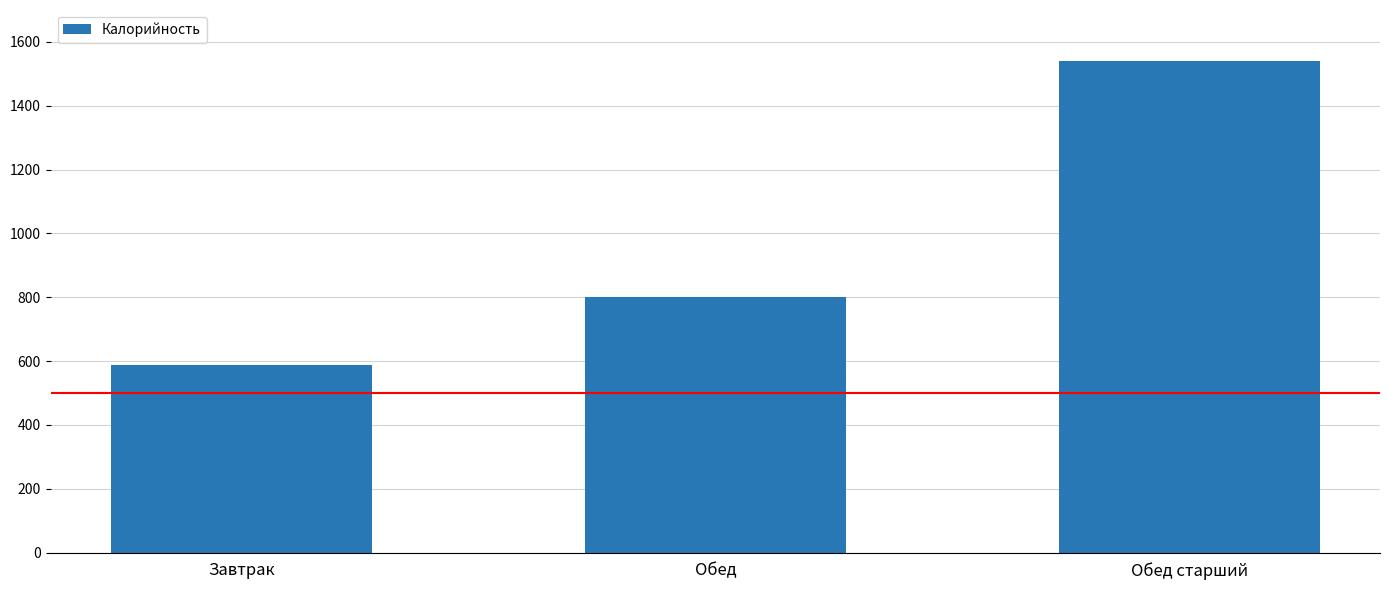

Read the value at Завтрак, to the nearest 50.

600